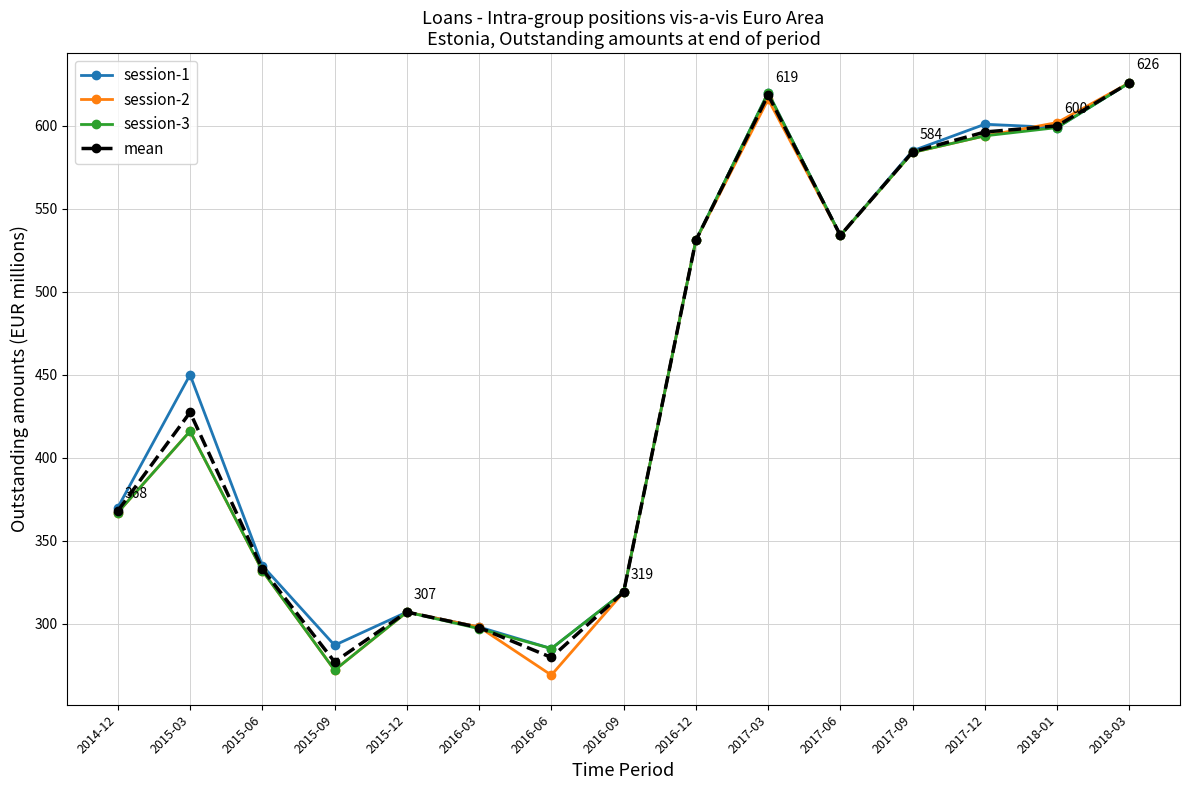

What is the difference between the second highest and second lowest values in the session-2 series?

344.0